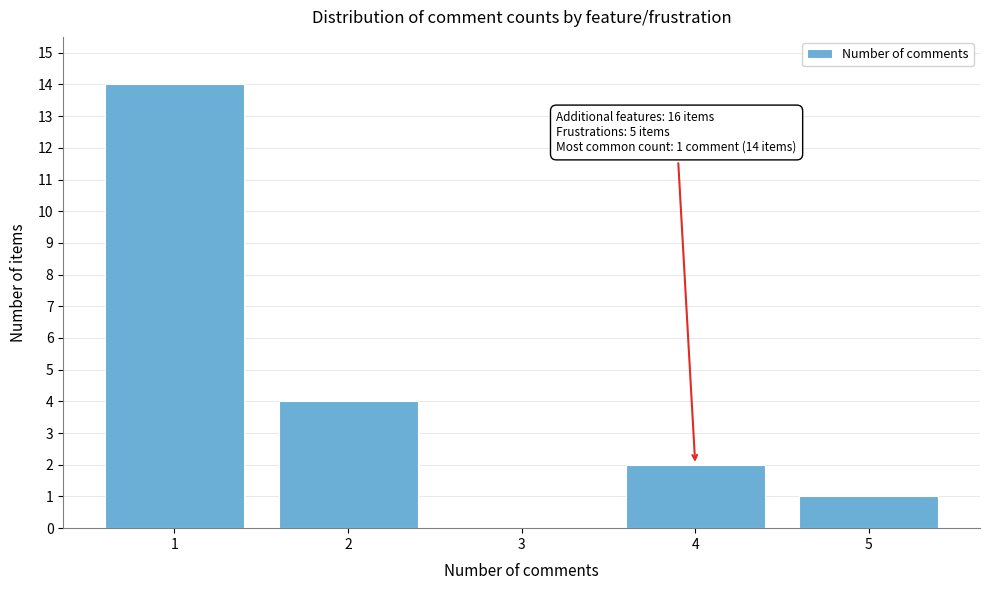

Reading left to right, list all the values displayed in this chart.

1=14	2=4	3=0	4=2	5=1